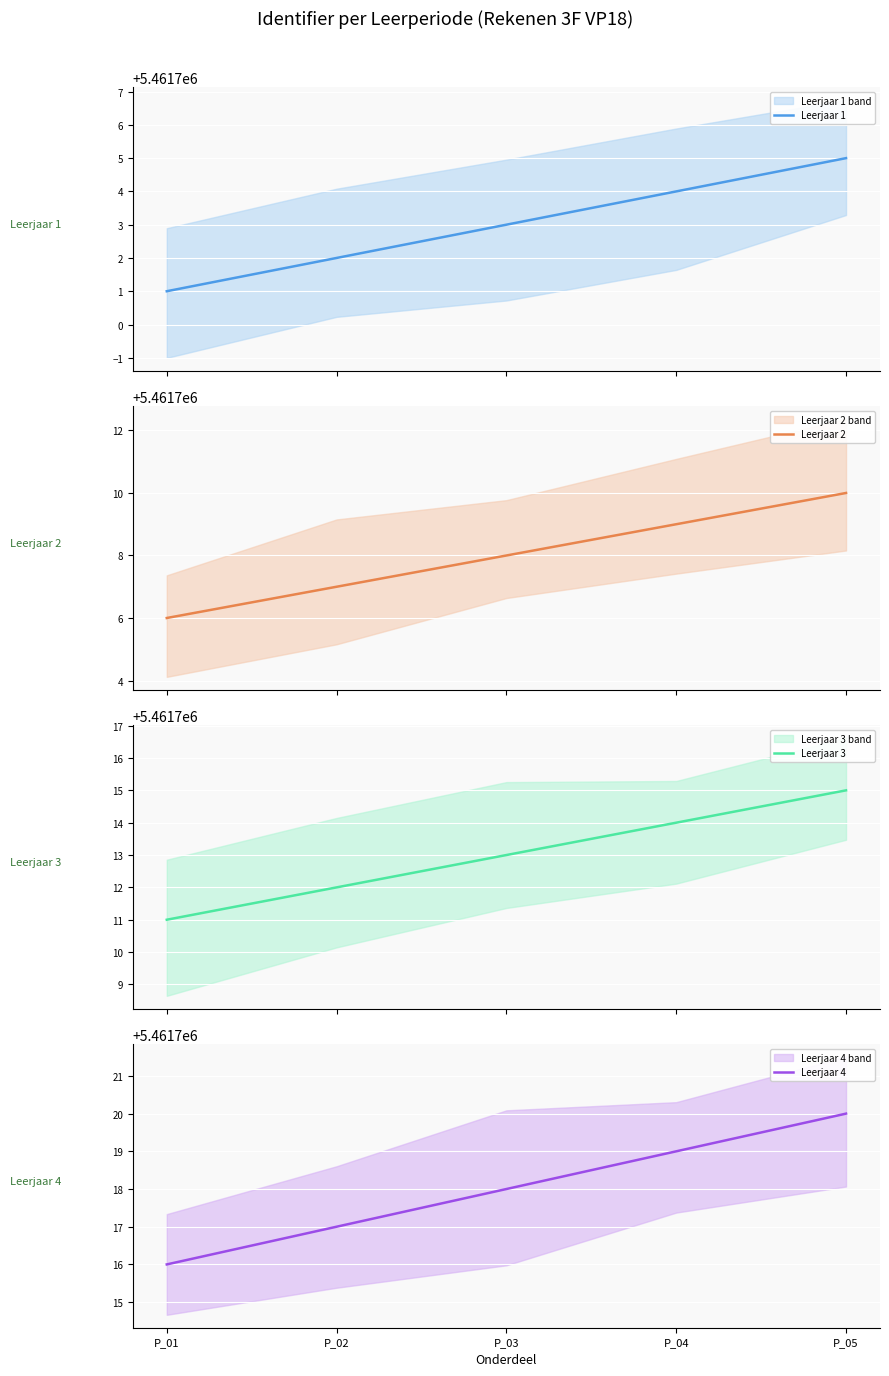

What is the sum of the Leerjaar 2 values at P_05 and P_04?

10923419